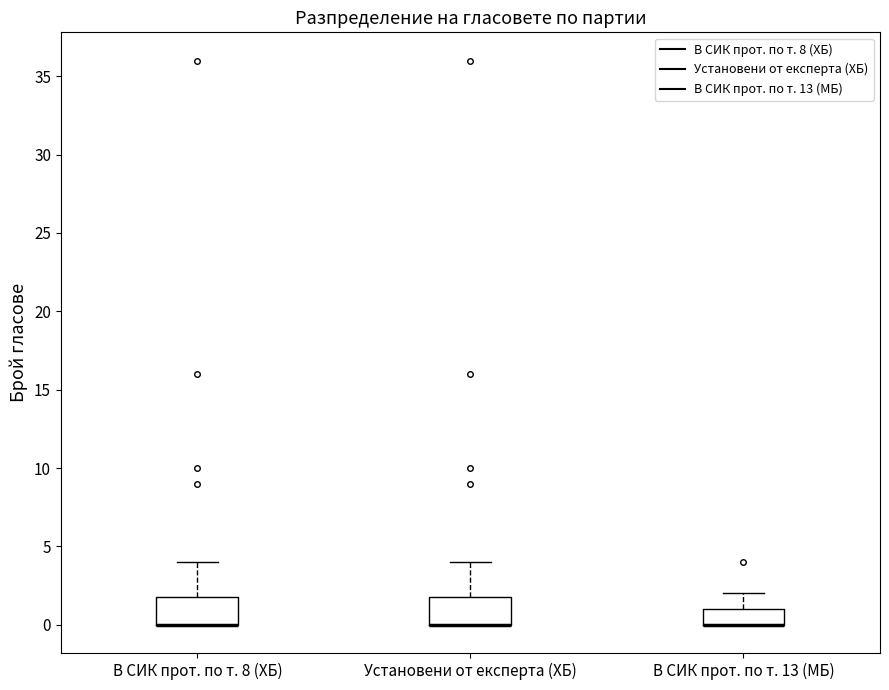

Reading left to right, read every box against the y-axis: the position of its median line, the range the box covers, and the ends of its whiskers. The values are not printed on the chart, so give them approximately, as read against the axis.

В СИК прот. по т. 8 (ХБ): median 0 (drawn on the box's lower edge), box 0 to 2, whiskers 0 to 4
Установени от експерта (ХБ): median 0 (drawn on the box's lower edge), box 0 to 2, whiskers 0 to 4
В СИК прот. по т. 13 (МБ): median 0 (drawn on the box's lower edge), box 0 to 1, whiskers 0 to 2